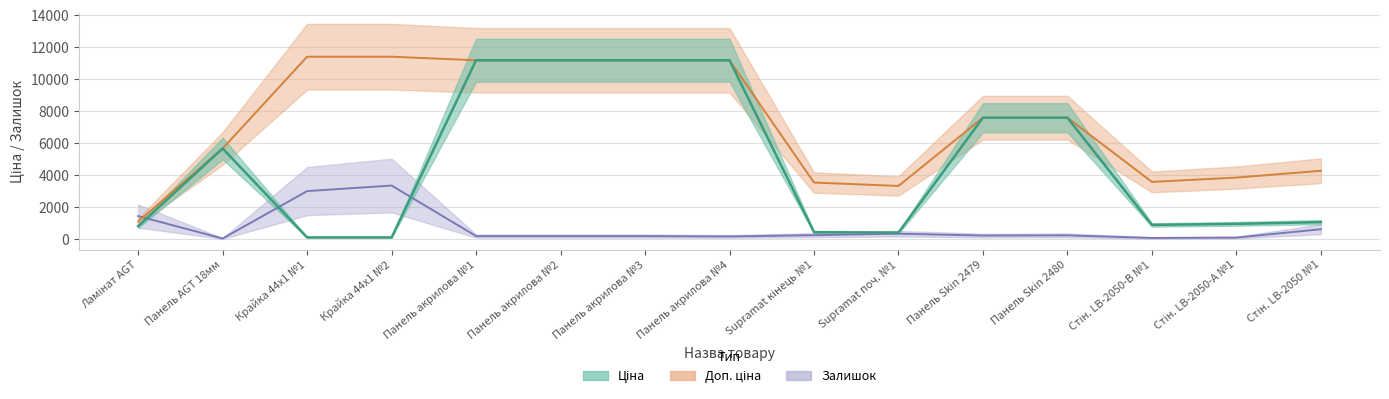

In Залишок, how many points are lower than both neighbors (excluding endpoints)?

4